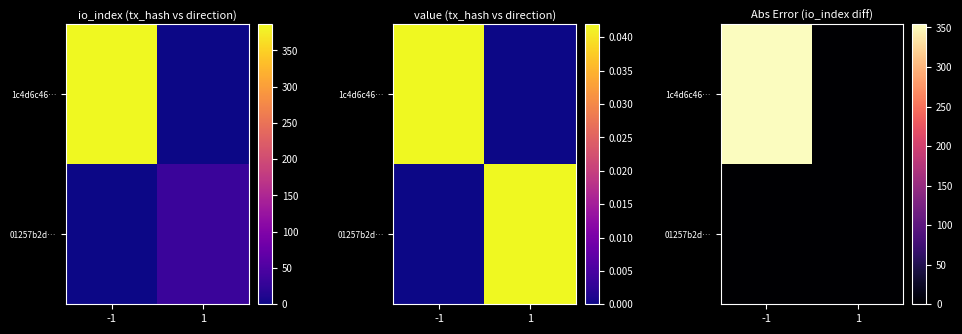

What is the sum of all 1c4d6c46… values?

354